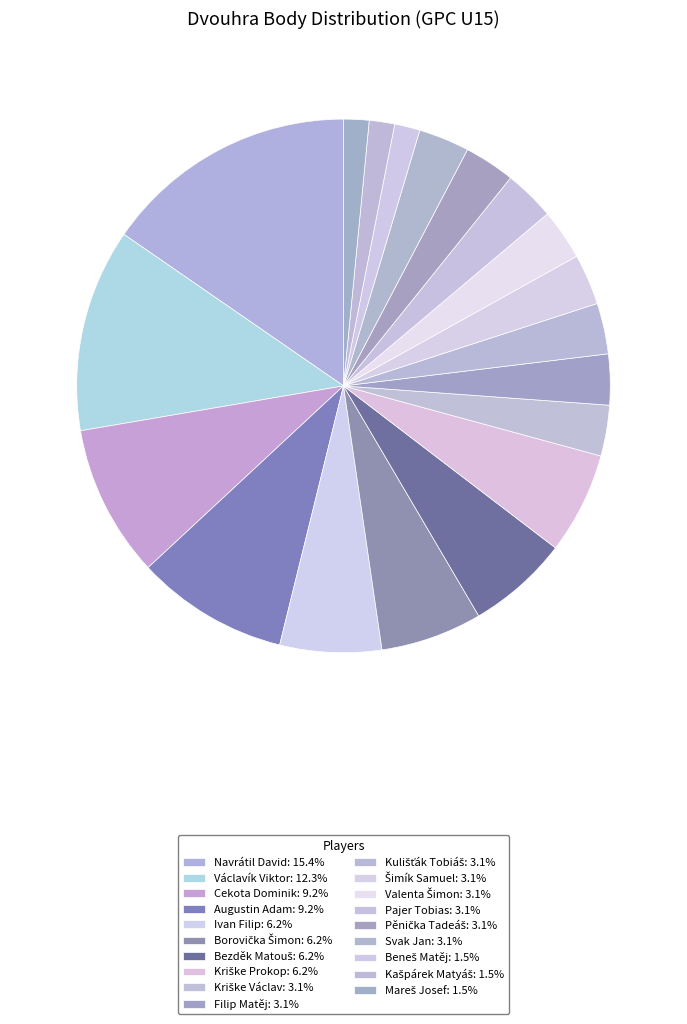

To the nearest percent, what is the combined percentage of Pajer Tobias and Augustin Adam?

12%